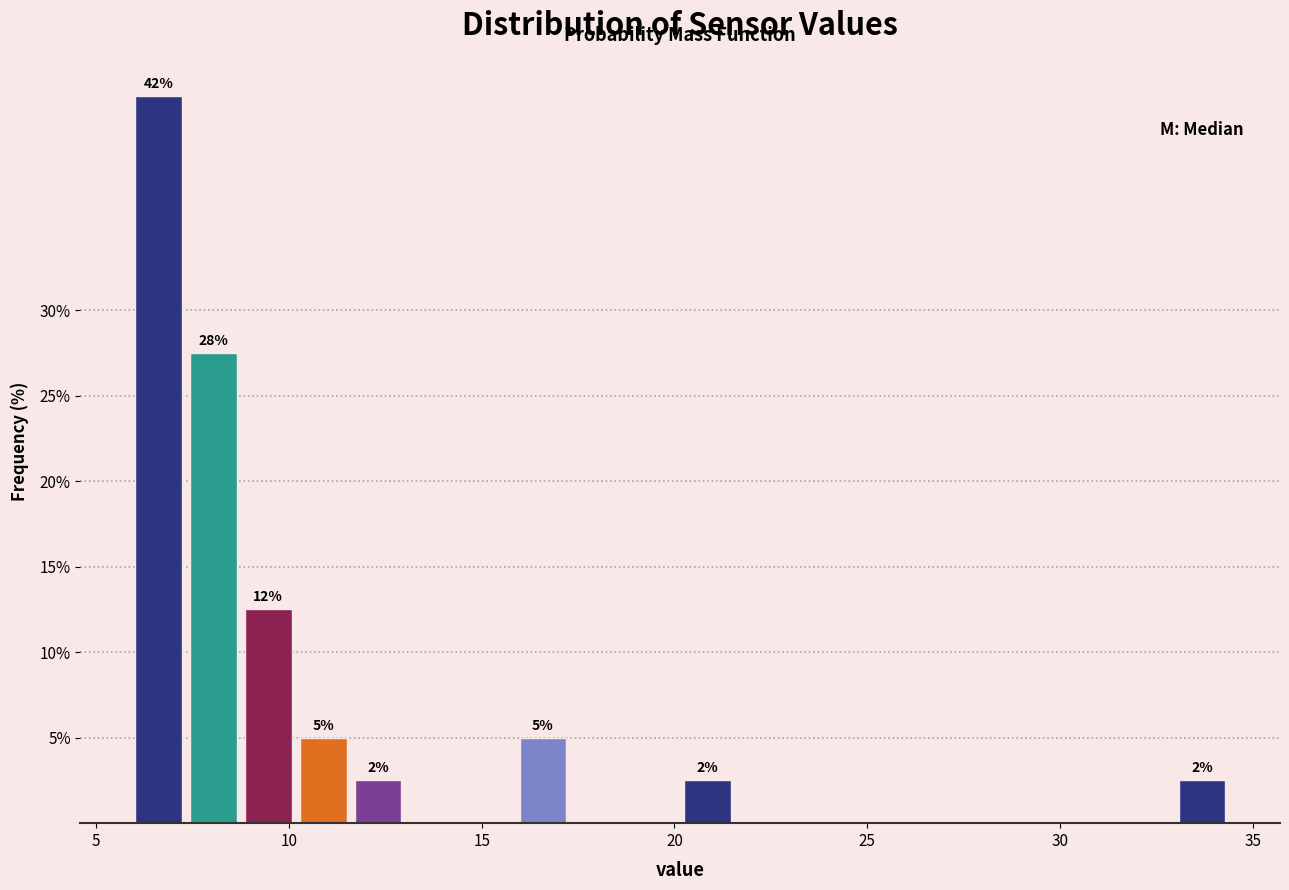

Read against the x-axis, roughly where is the centre of the tallest bar?

6.5